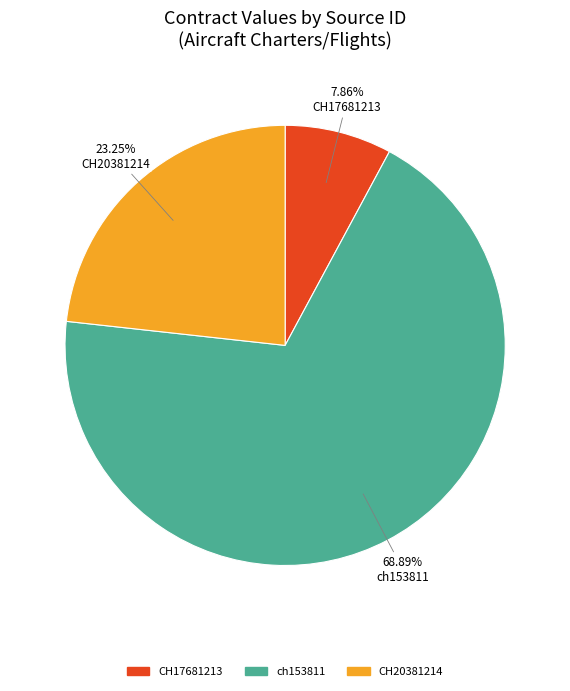

Is there any slice that represents more than half of the pie?

Yes